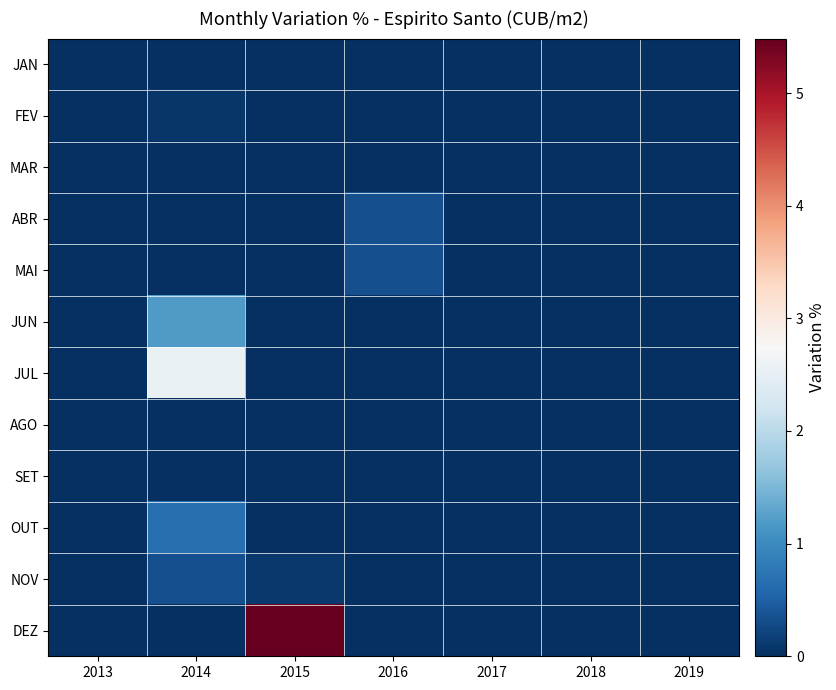

At which category is the sum across all series the highest?

2015